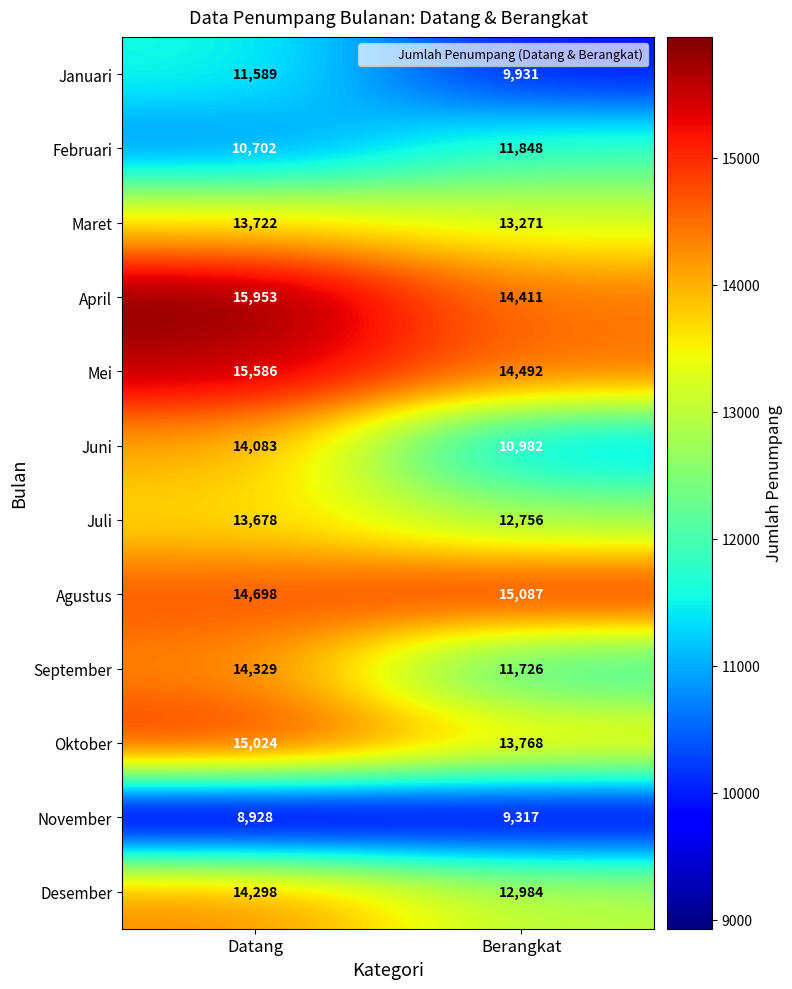

Reading left to right, extract all data points from this chart.

Januari: Datang=11589	Berangkat=9931
Februari: Datang=10702	Berangkat=11848
Maret: Datang=13722	Berangkat=13271
April: Datang=15953	Berangkat=14411
Mei: Datang=15586	Berangkat=14492
Juni: Datang=14083	Berangkat=10982
Juli: Datang=13678	Berangkat=12756
Agustus: Datang=14698	Berangkat=15087
September: Datang=14329	Berangkat=11726
Oktober: Datang=15024	Berangkat=13768
November: Datang=8928	Berangkat=9317
Desember: Datang=14298	Berangkat=12984